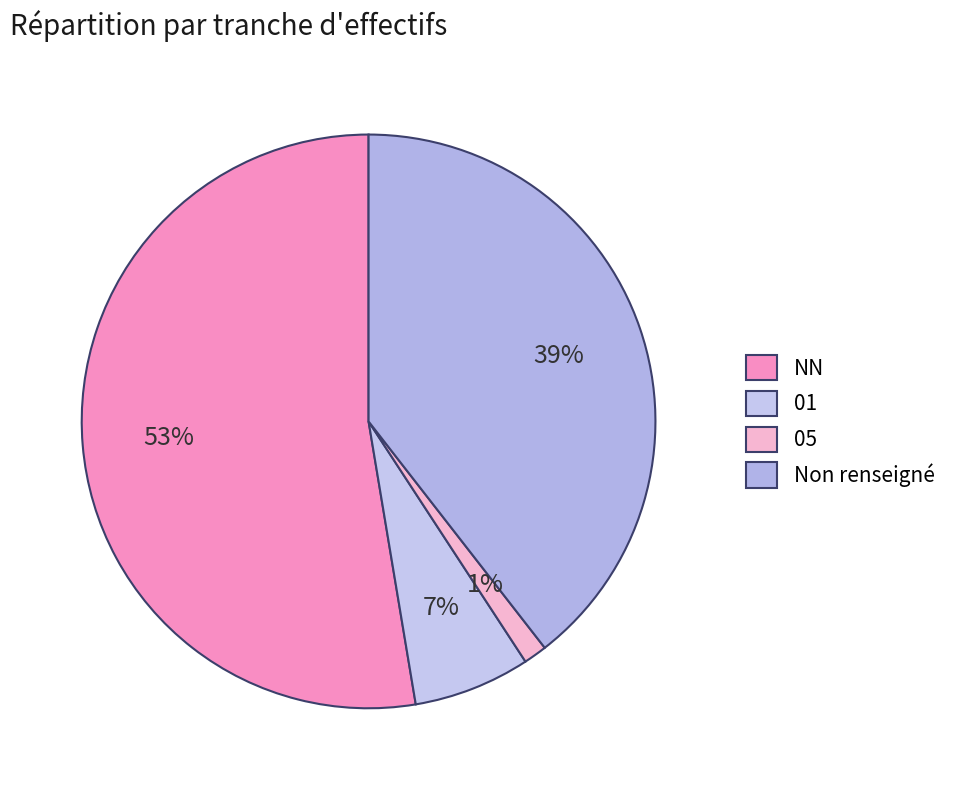

To the nearest percent, what percentage of the pie is 01?

7%